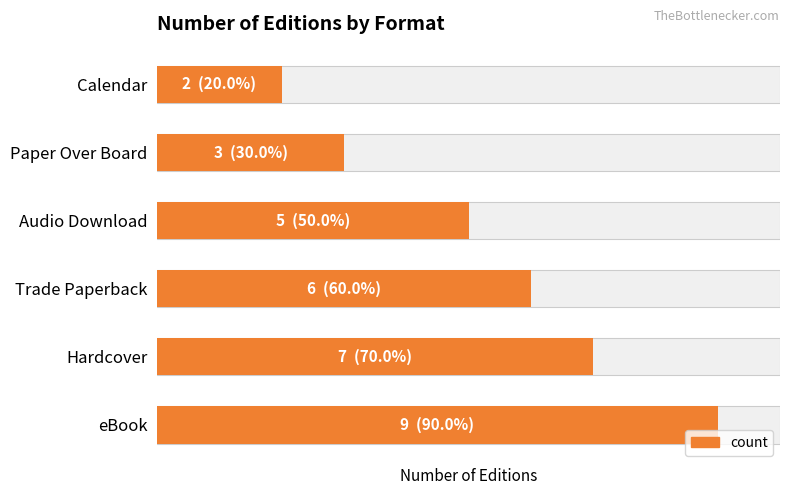

Reading right to left, what are all the values shown in this chart?

5=2	4=3	3=5	2=6	1=7	0=9